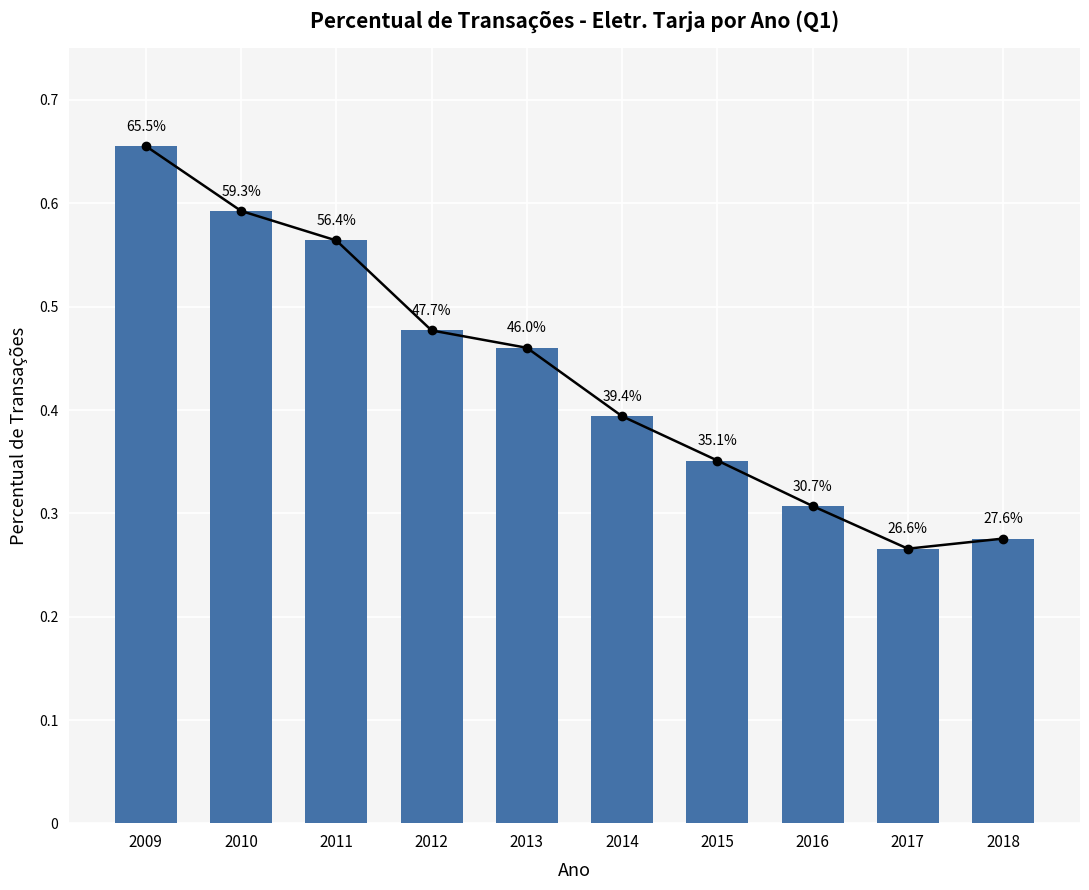

What is the difference between the maximum and minimum values?

0.4